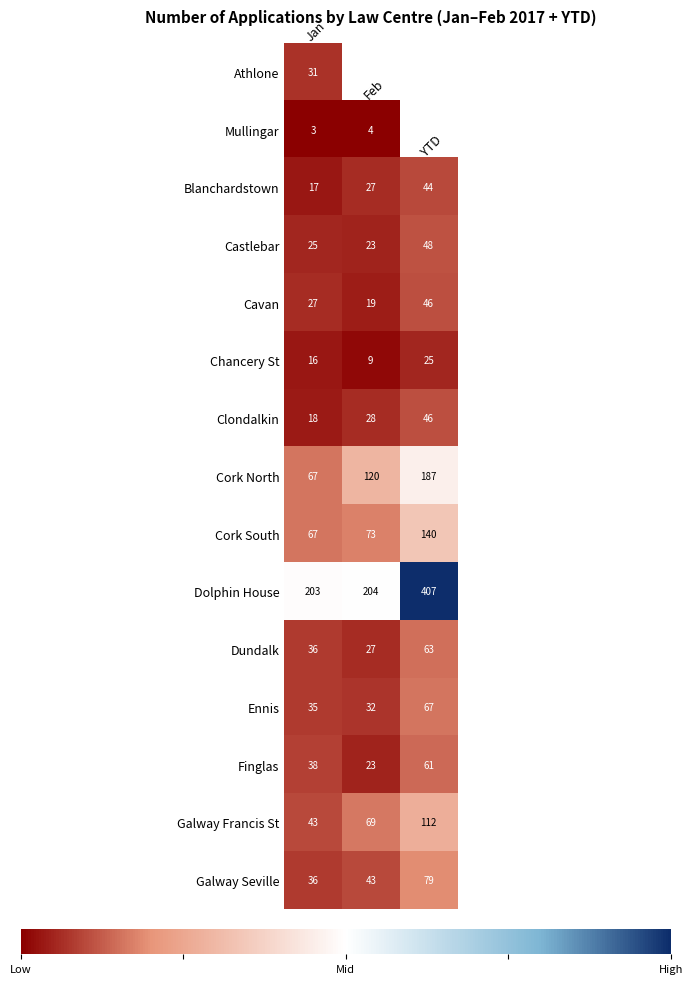

How many data points in Cavan are less than 27?

1